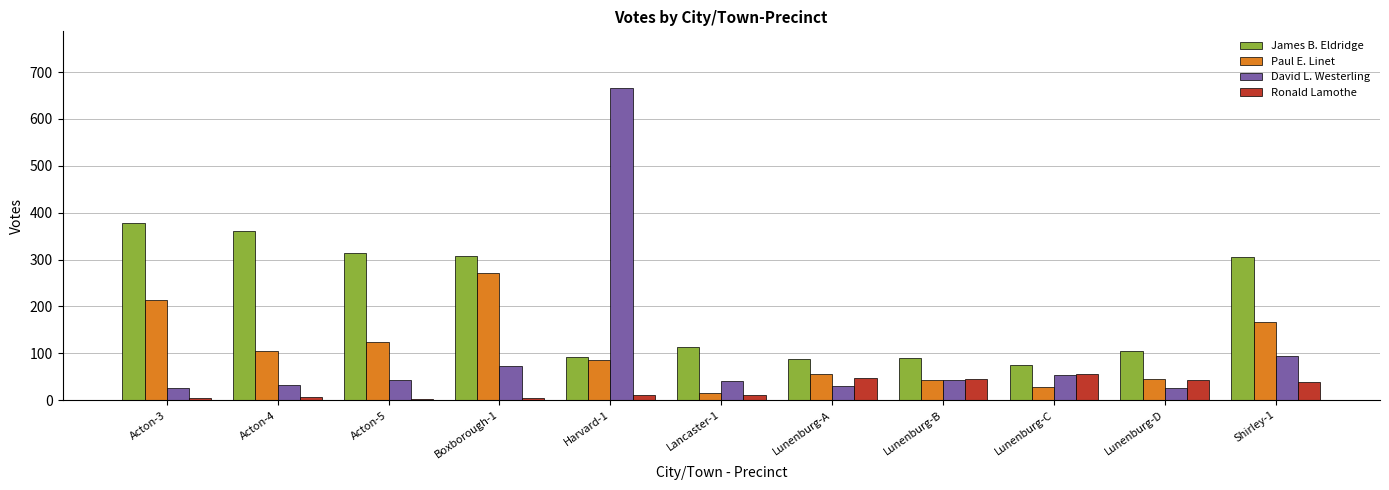

Which series changed the most between Acton-3 and Lunenburg-C?

James B. Eldridge